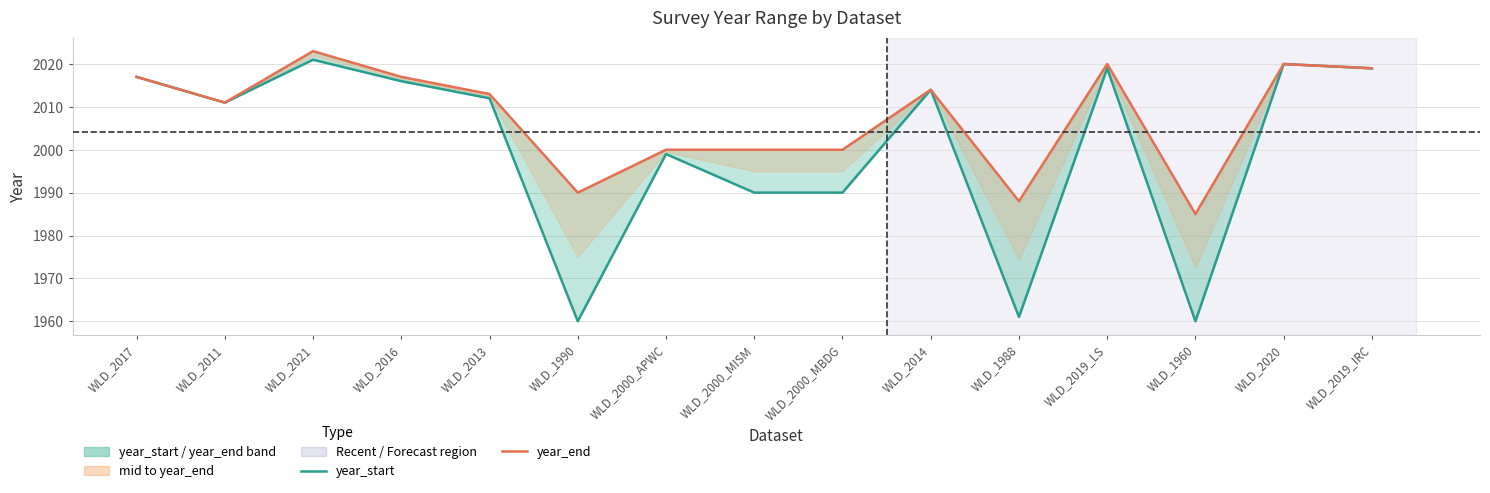

Where is the first local minimum for year_end?

WLD_2011